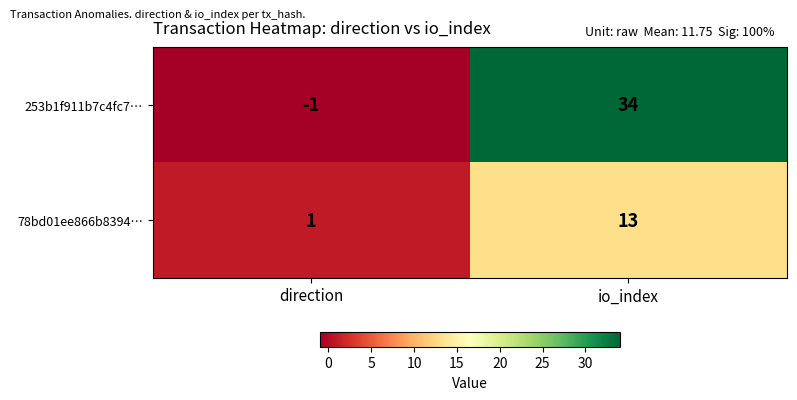

Rank the categories by 253b1f911b7c4fc7… value from lowest to highest.

direction, io_index